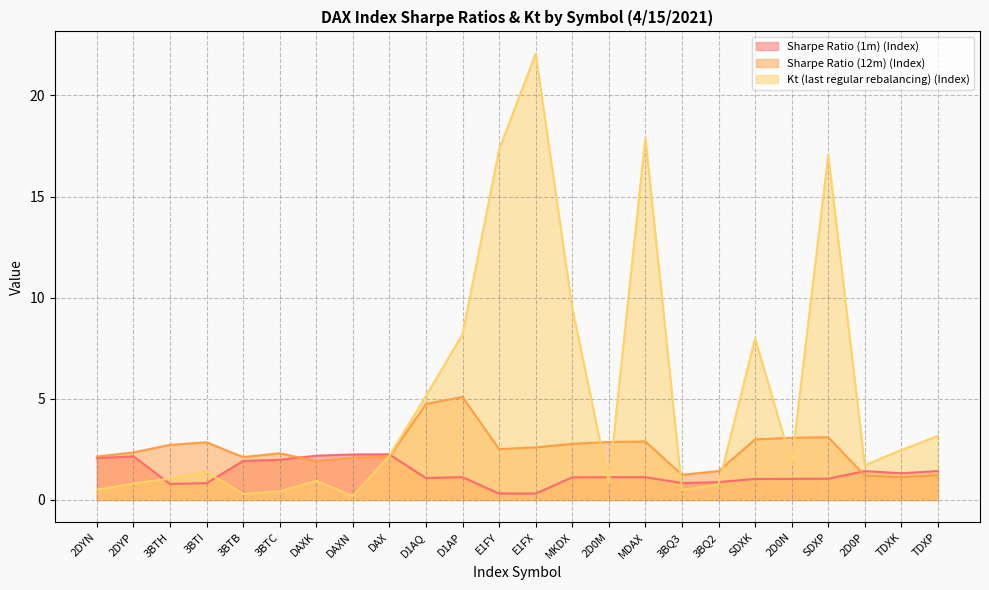

Which series has the largest range (max minus min)?

Kt (last regular rebalancing) (Index)